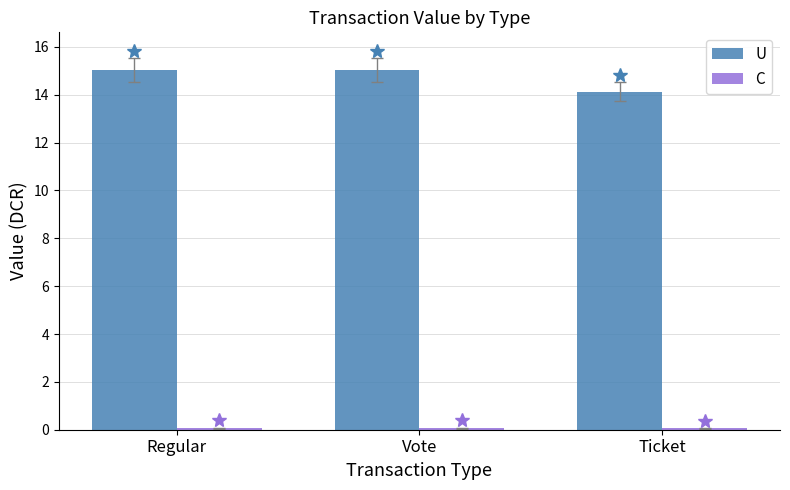

At which label does U reach its minimum?

Ticket